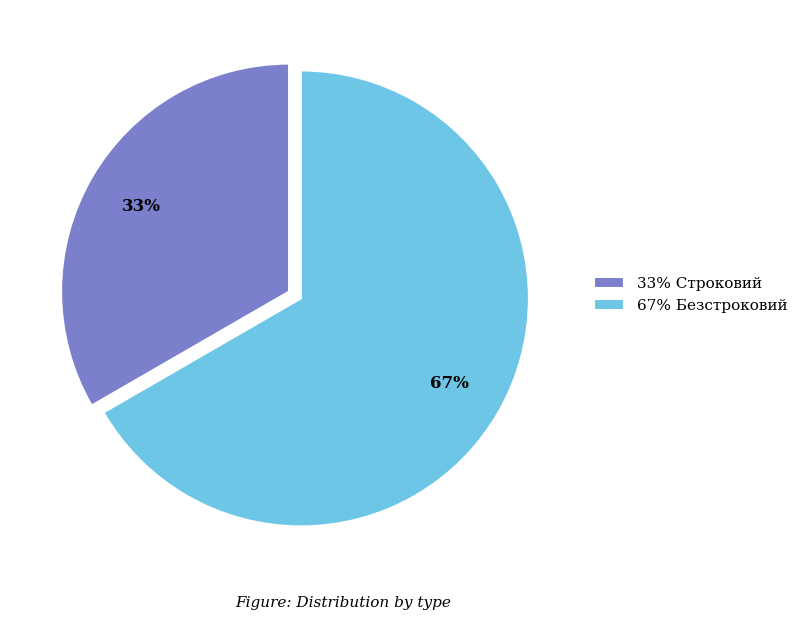

Which category has the smallest portion of the pie?

33% Строковий